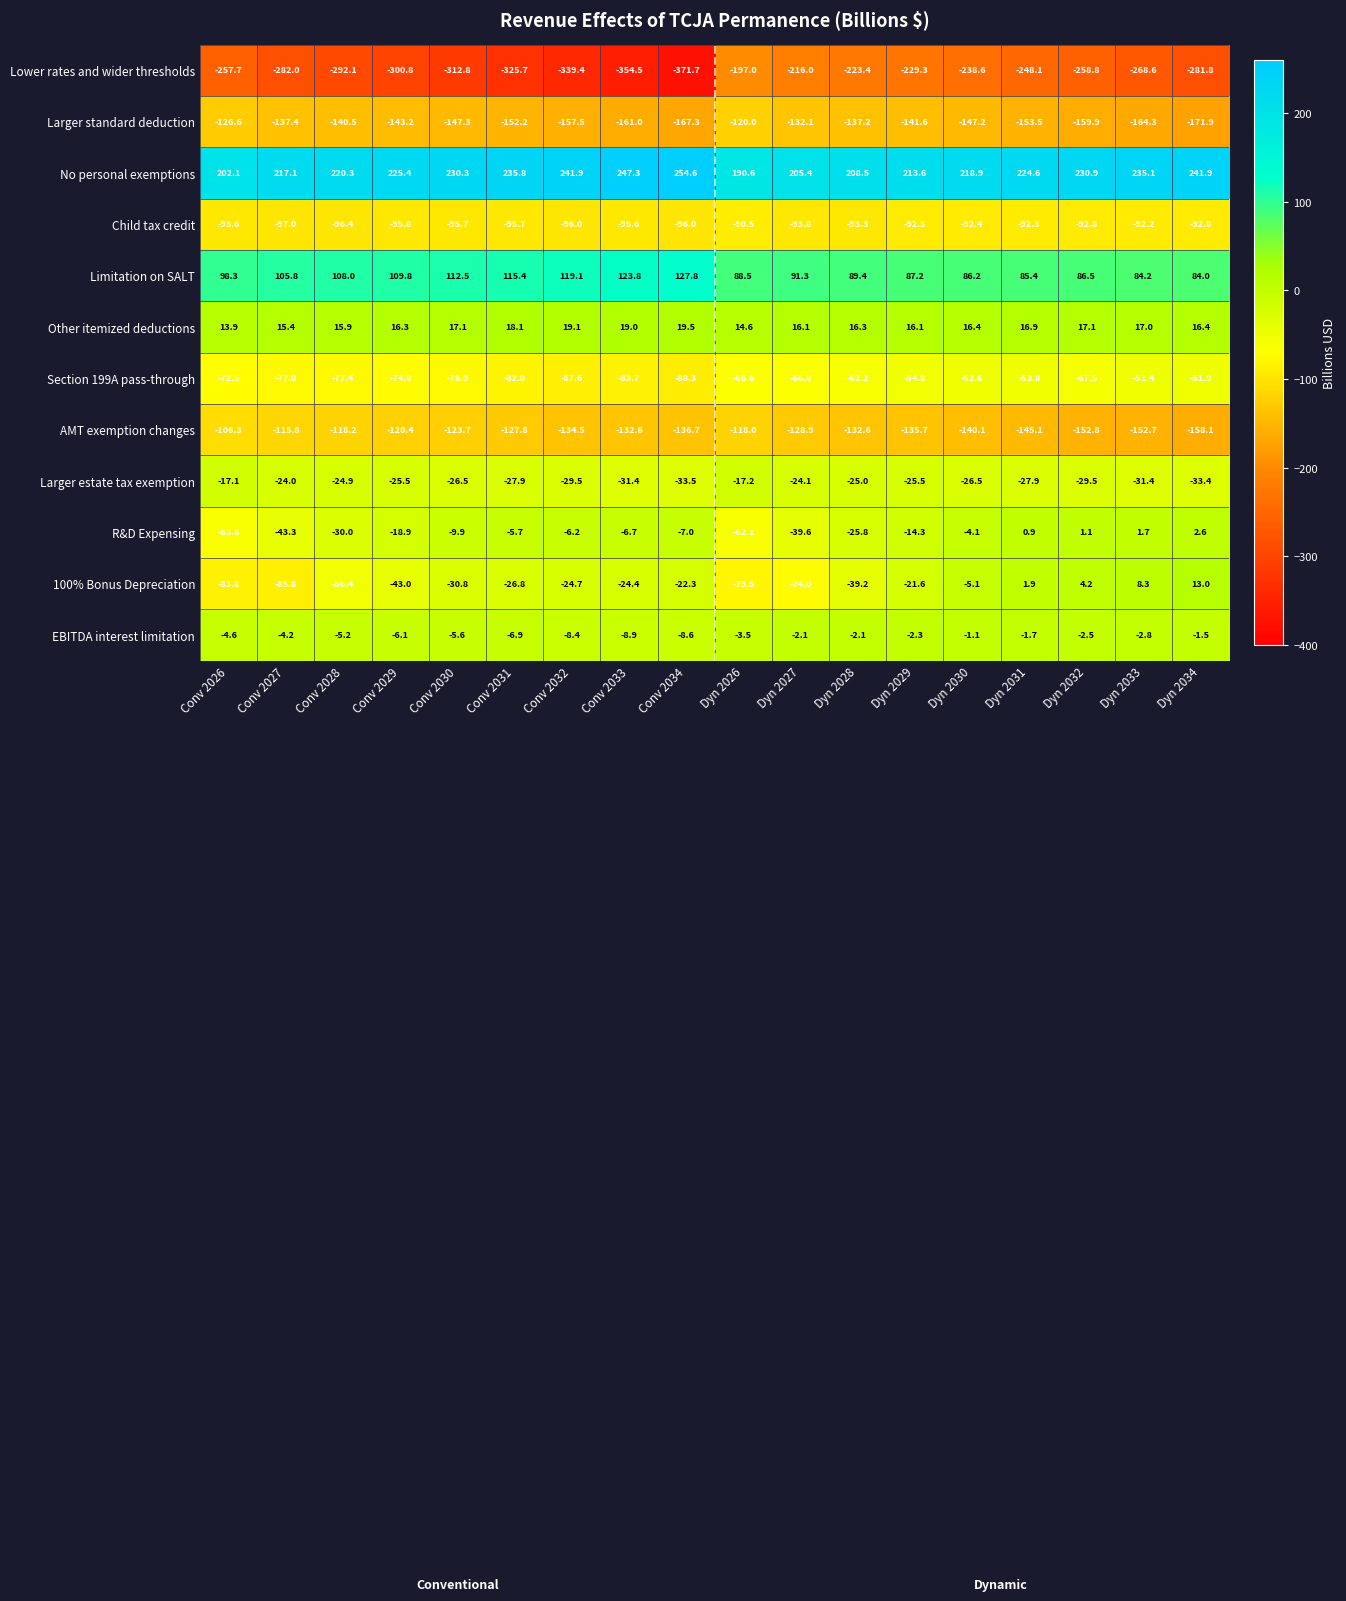

Which category has the lowest value across all series?

Conv 2034